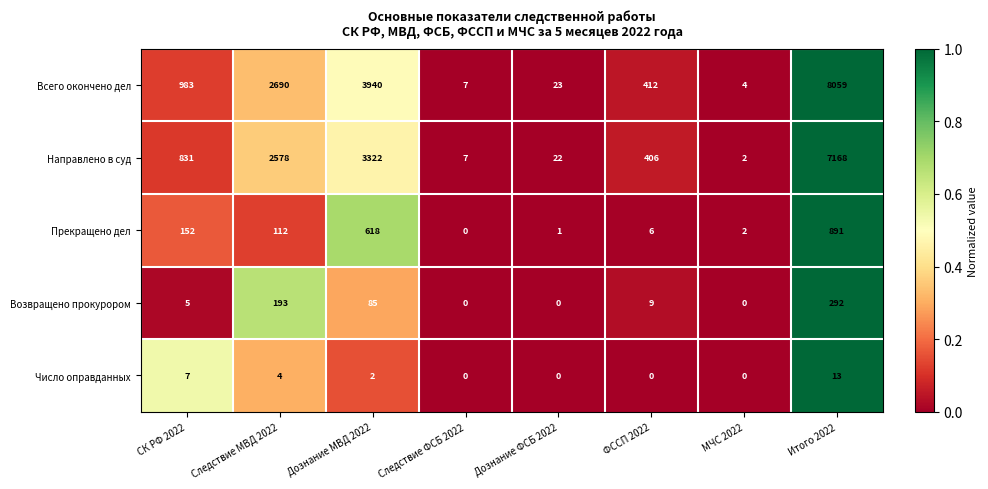

True or false: Возвращено прокурором has a value of 88 at Дознание ФСБ 2022.

False